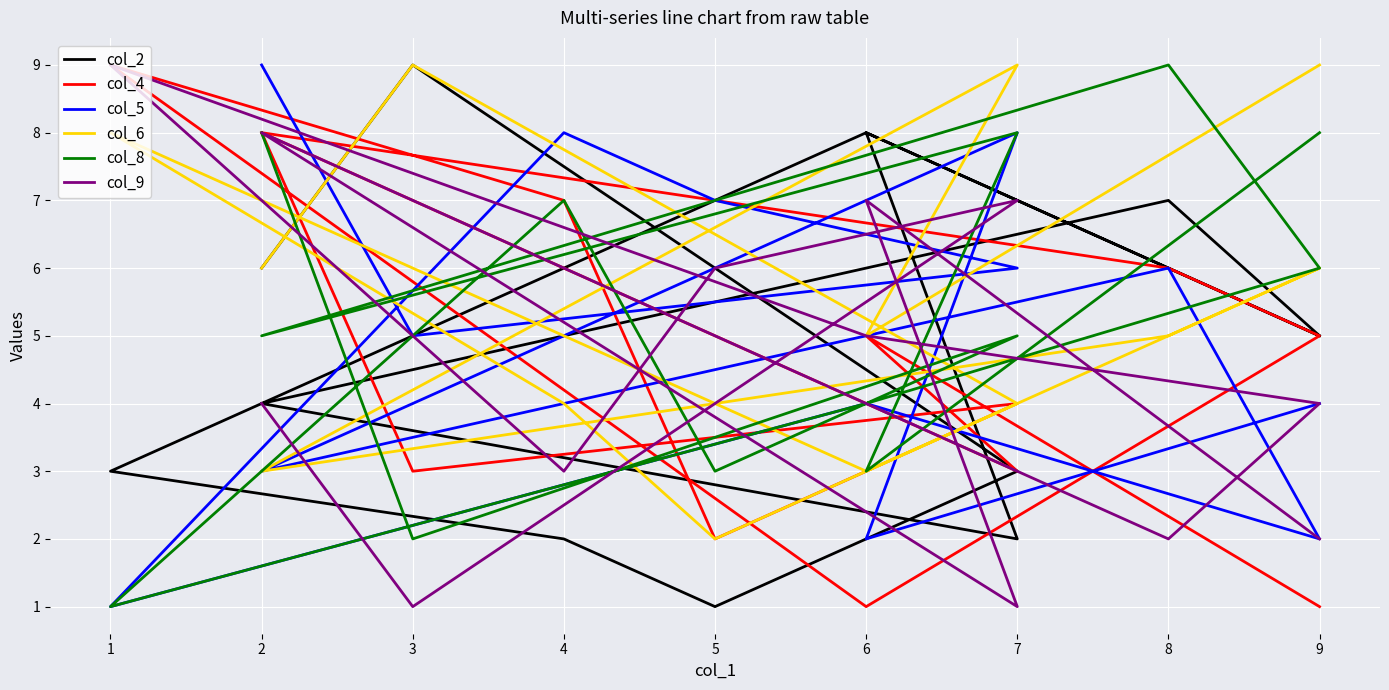

What is the total value across all series at 9?

29